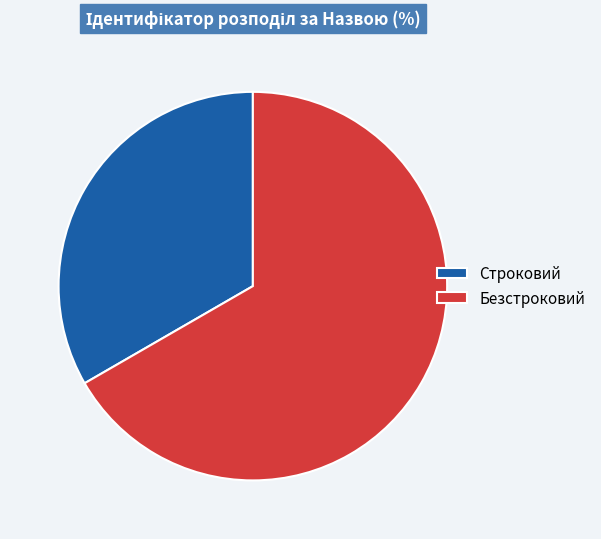

Between Безстроковий and Строковий, which is larger?

Безстроковий